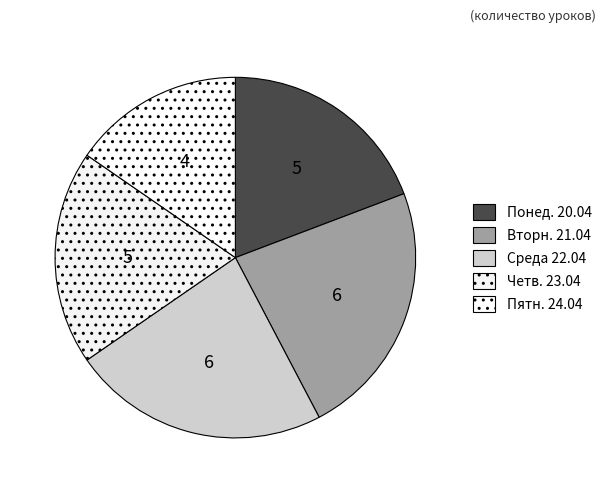

To the nearest percent, what portion does Среда 22.04 represent?

23%